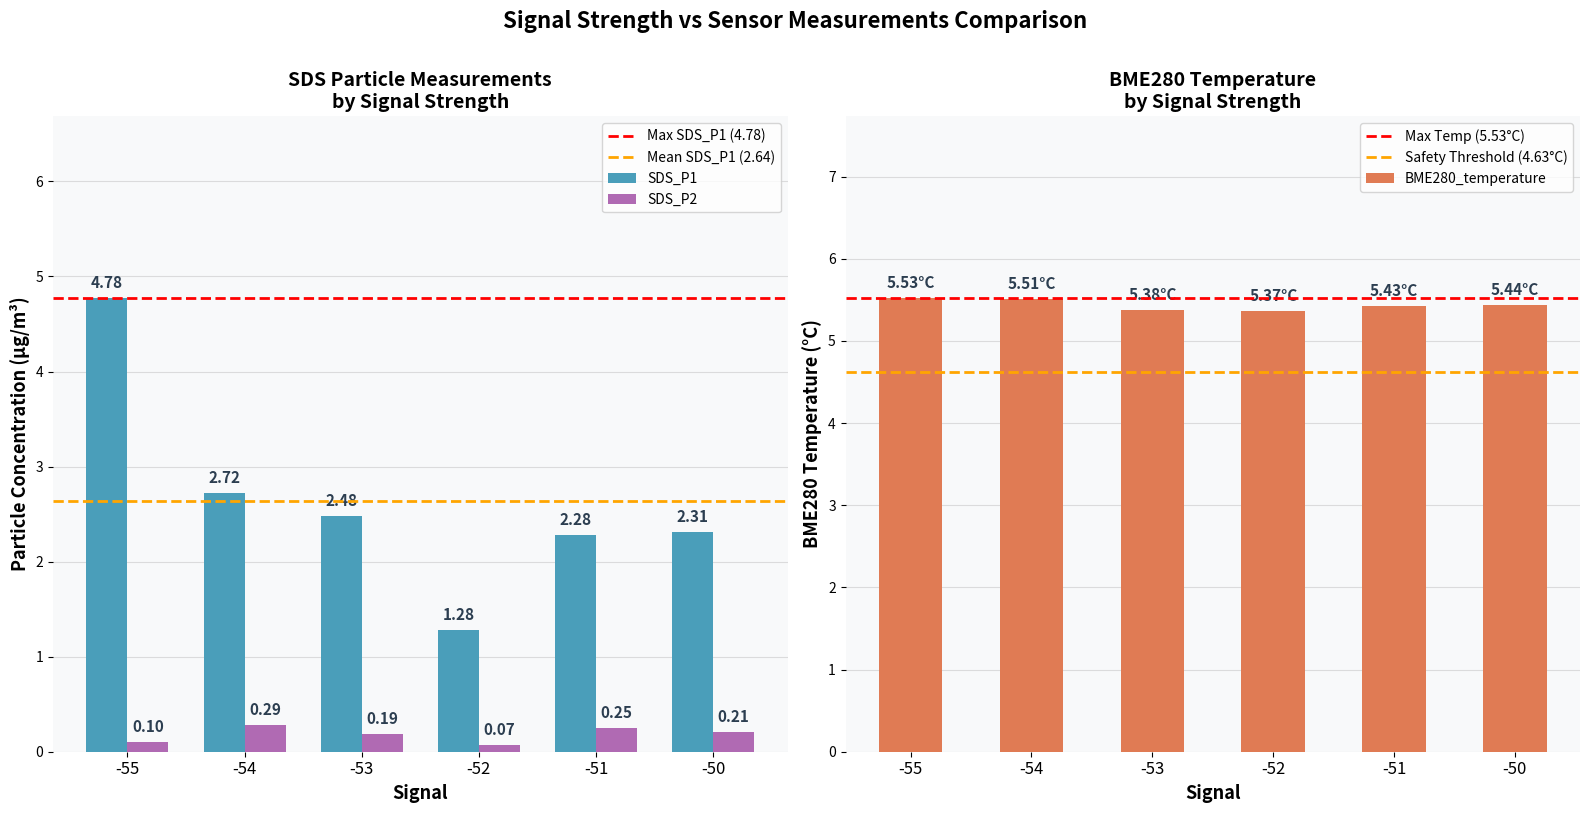

What is the sum of the SDS_P1 values at -54 and -52?

4.0